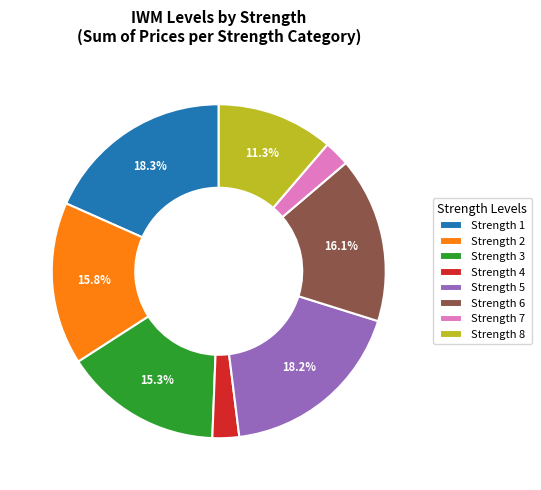

Do Strength 8 and Strength 2 together represent more than half of the pie?

No